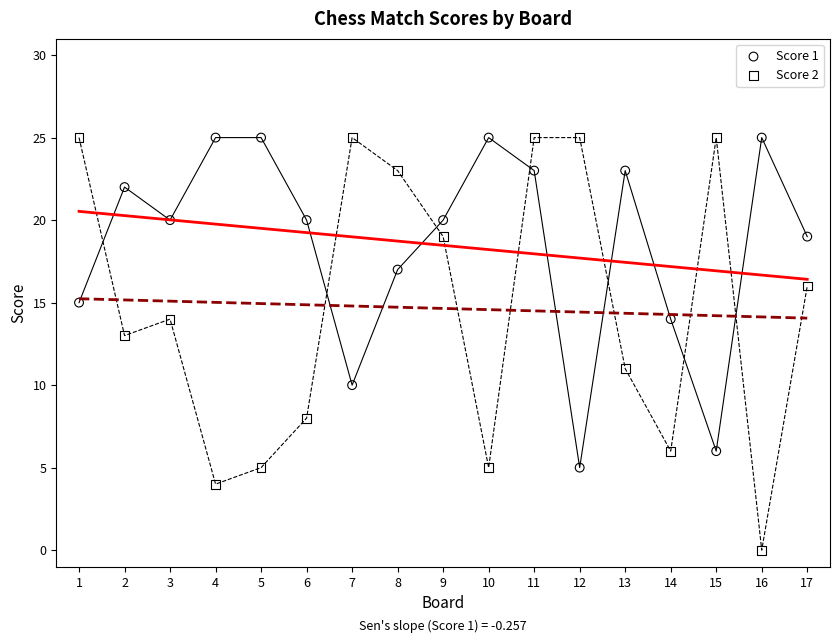

Which series has the largest Y range (max minus min)?

Score 2